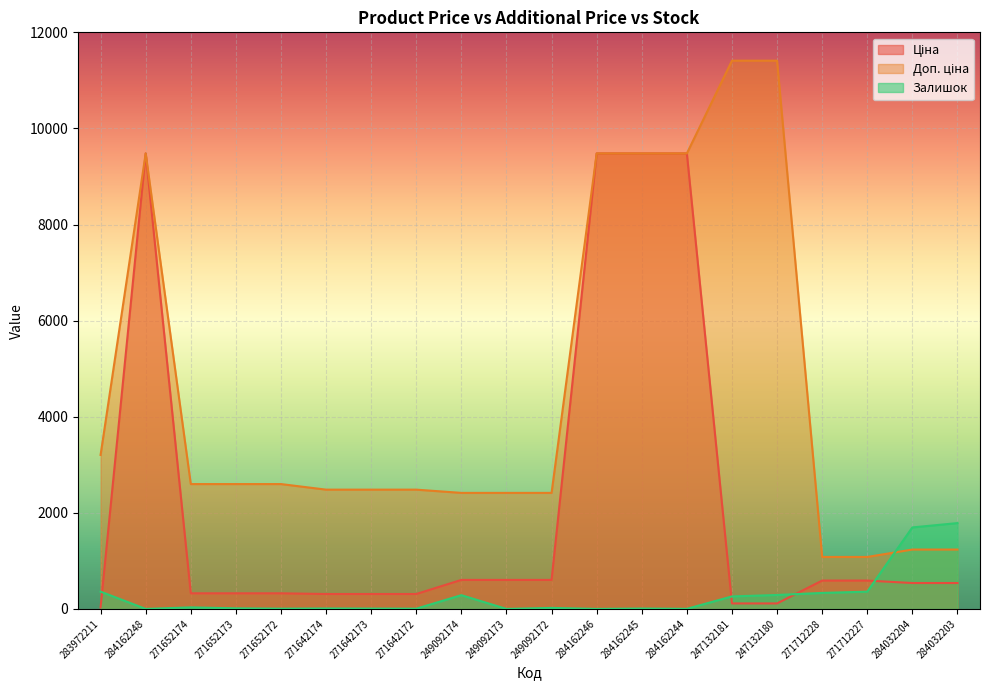

What is the average value of the Доп. ціна series?

4553.3